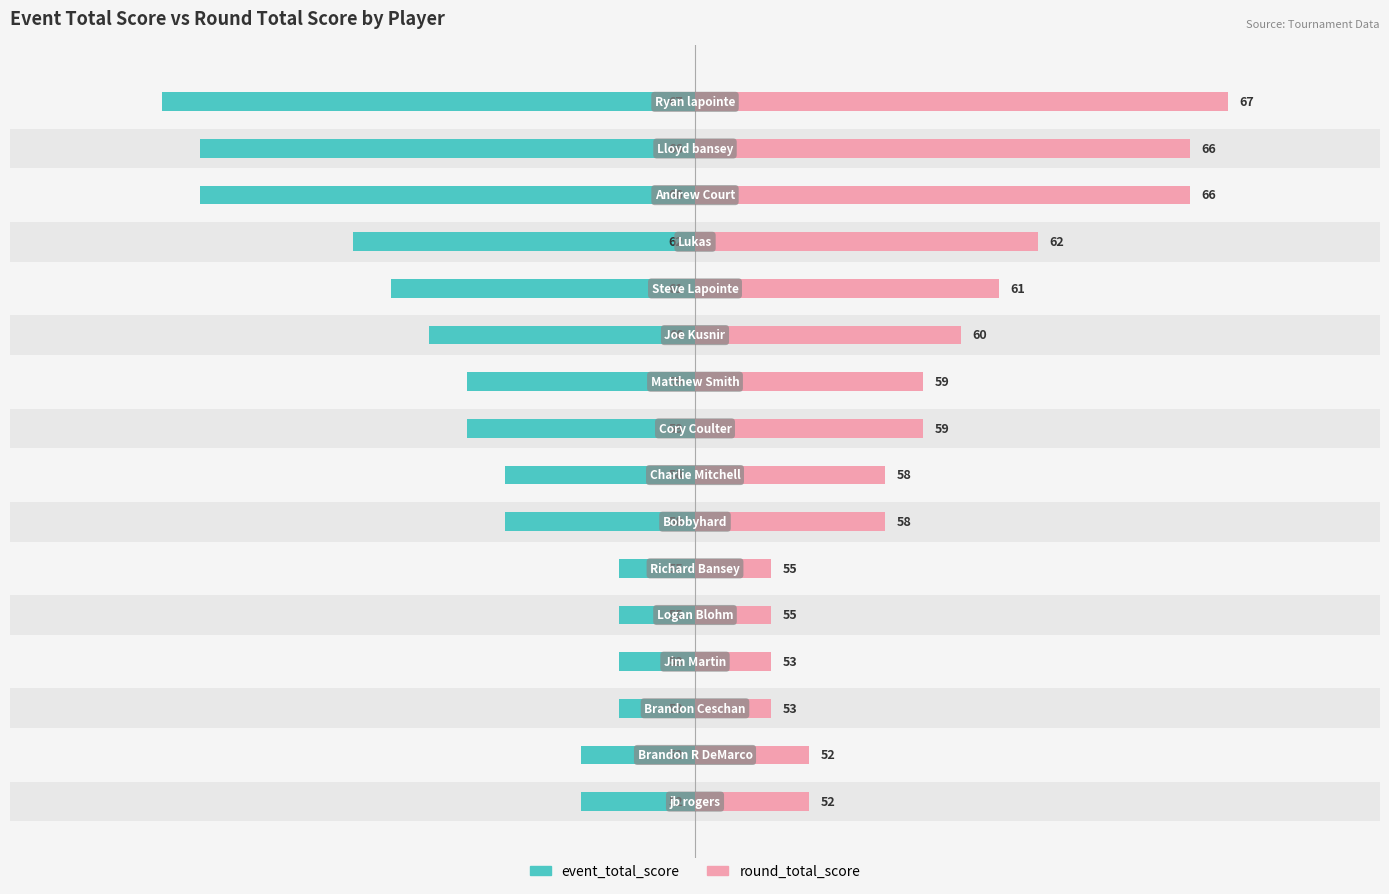

Are the bars grouped side by side (vs. stacked)?

Yes